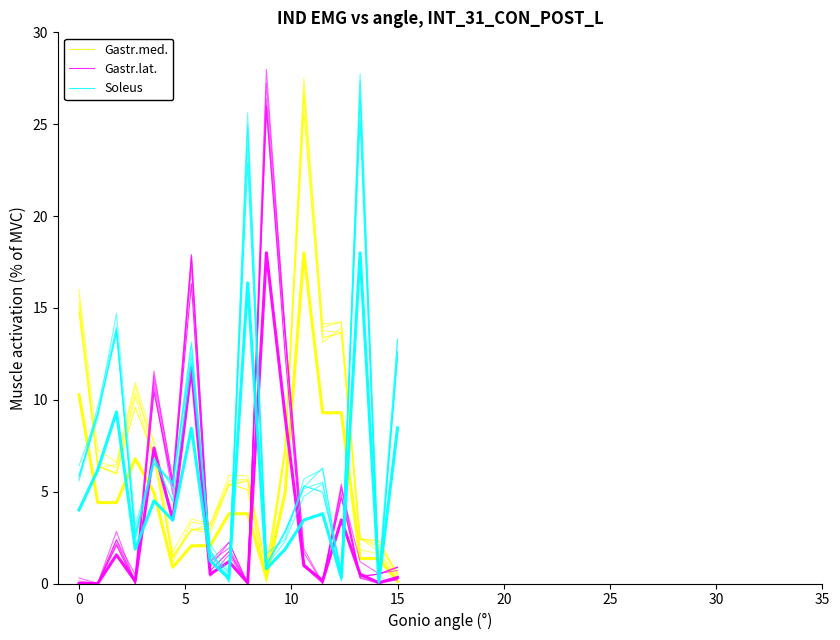

Does the chart display data point markers on the line(s)?

No